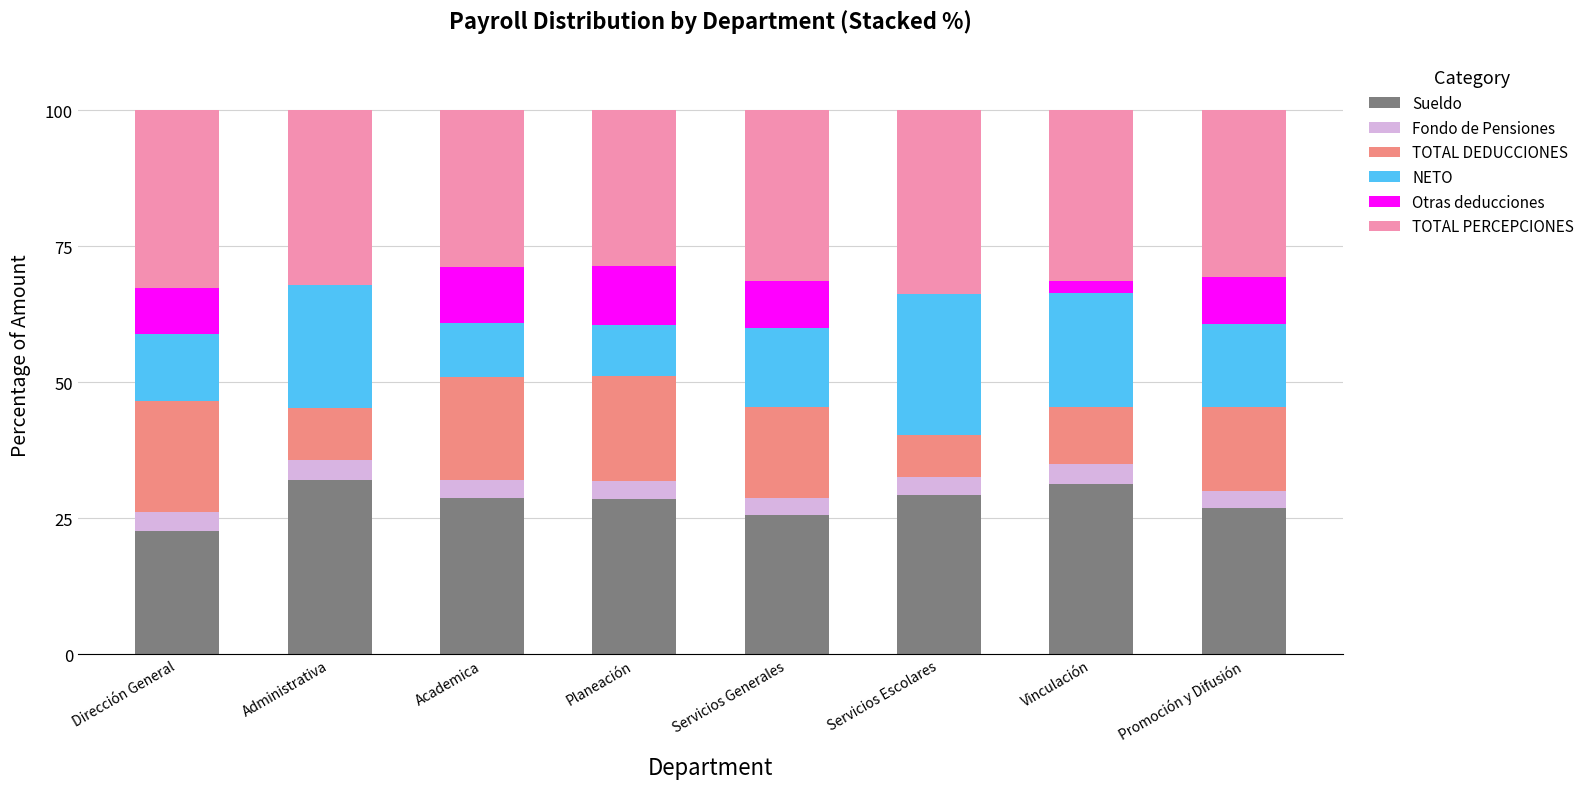

What is the total value across all series at Dirección General?

100.0